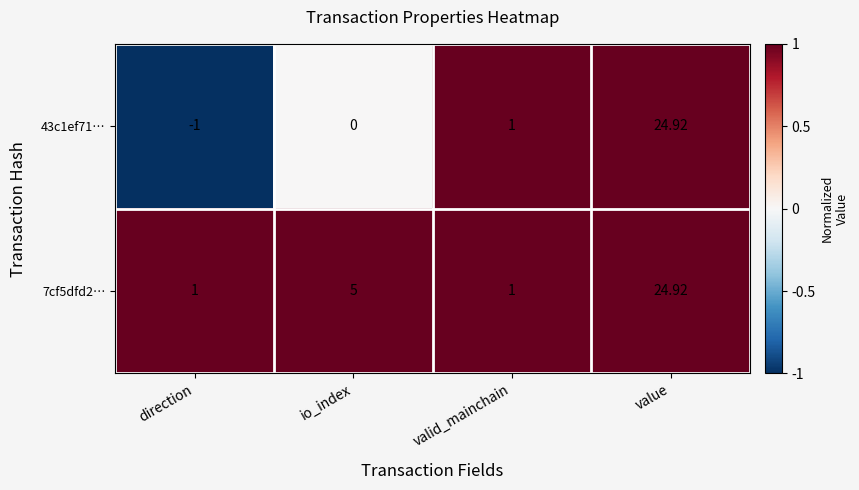

Which category has the lowest value in the 43c1ef71… series?

direction